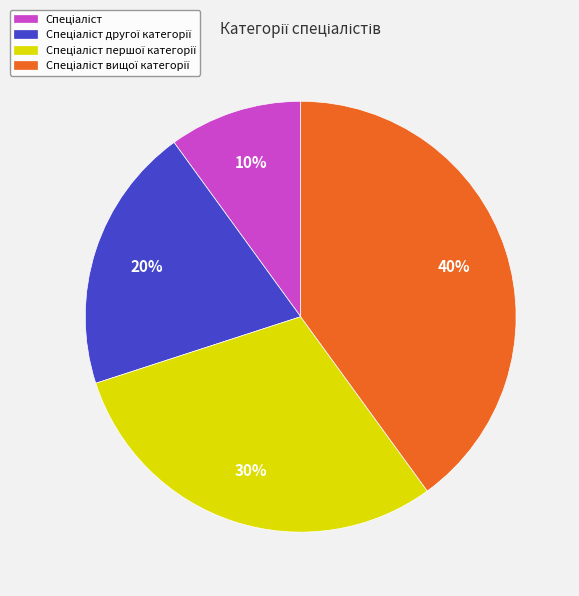

To the nearest percent, what is the difference between the largest and smallest slice percentages?

30%